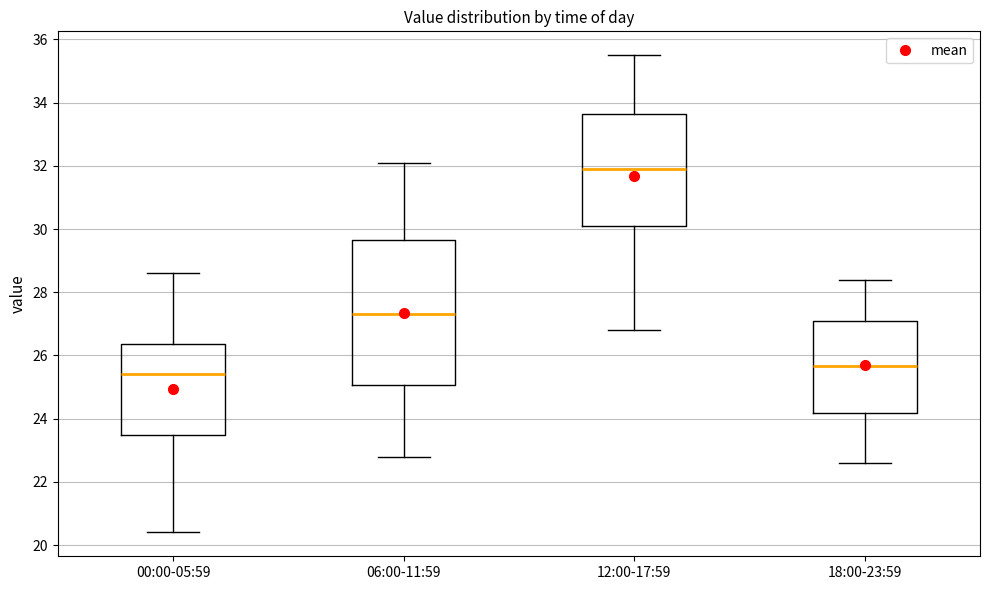

Which box has the highest median line?

12:00-17:59